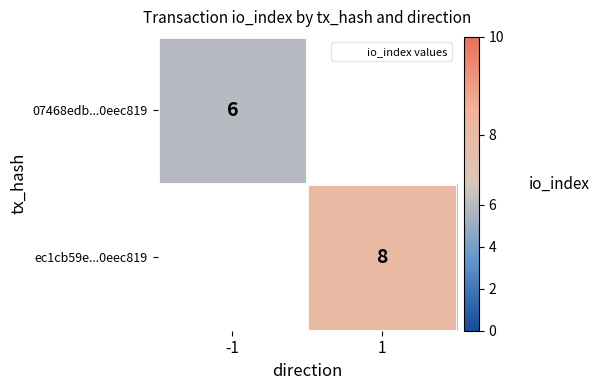

The ec1cb59e...0eec819 series shows 8 at 1. True or false?

True